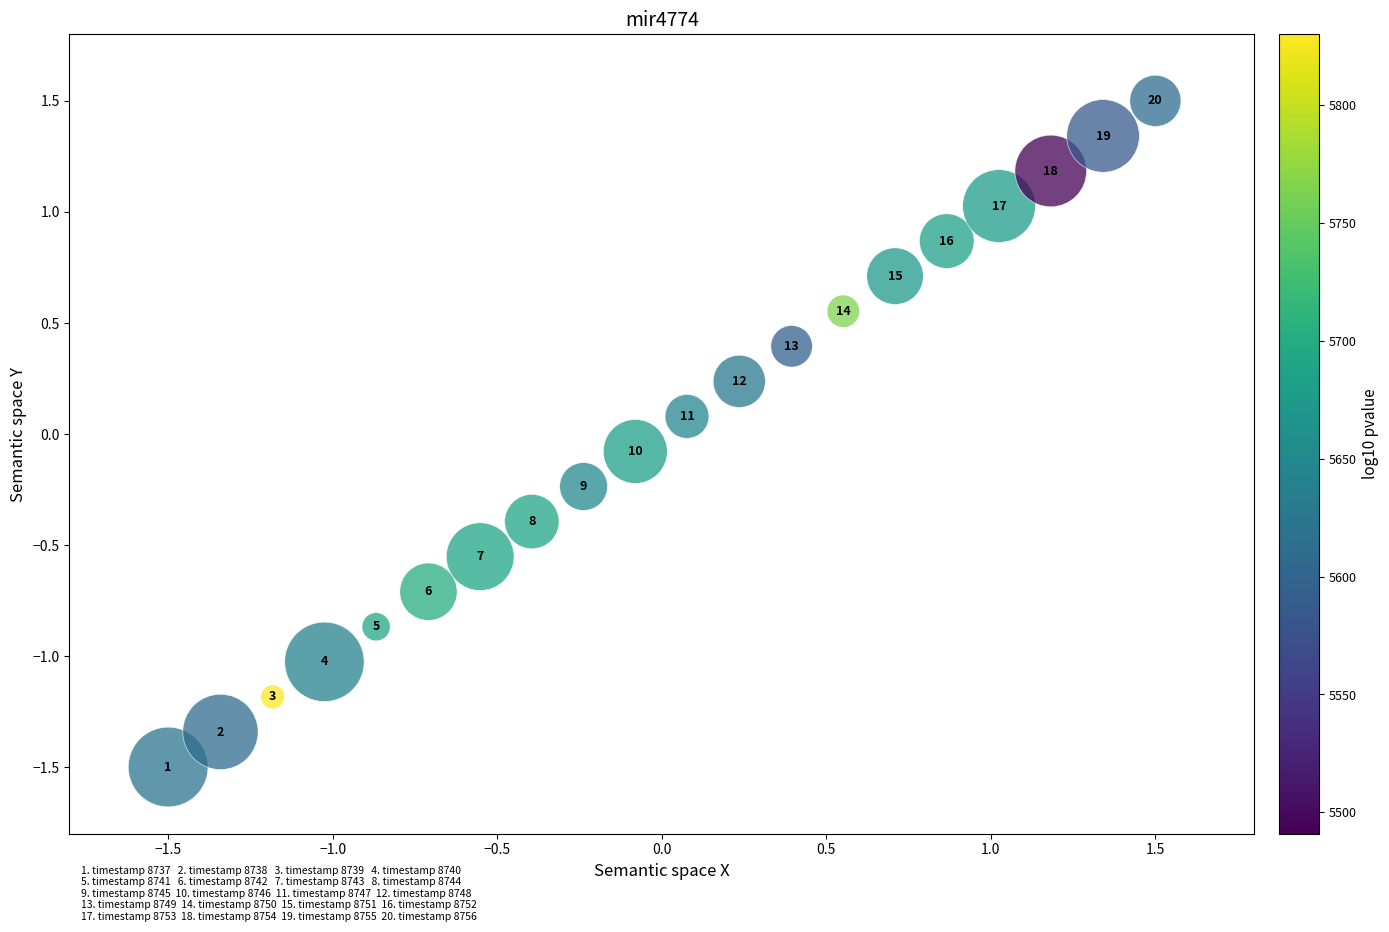

What is the range of Y values (max minus min)?

3.0